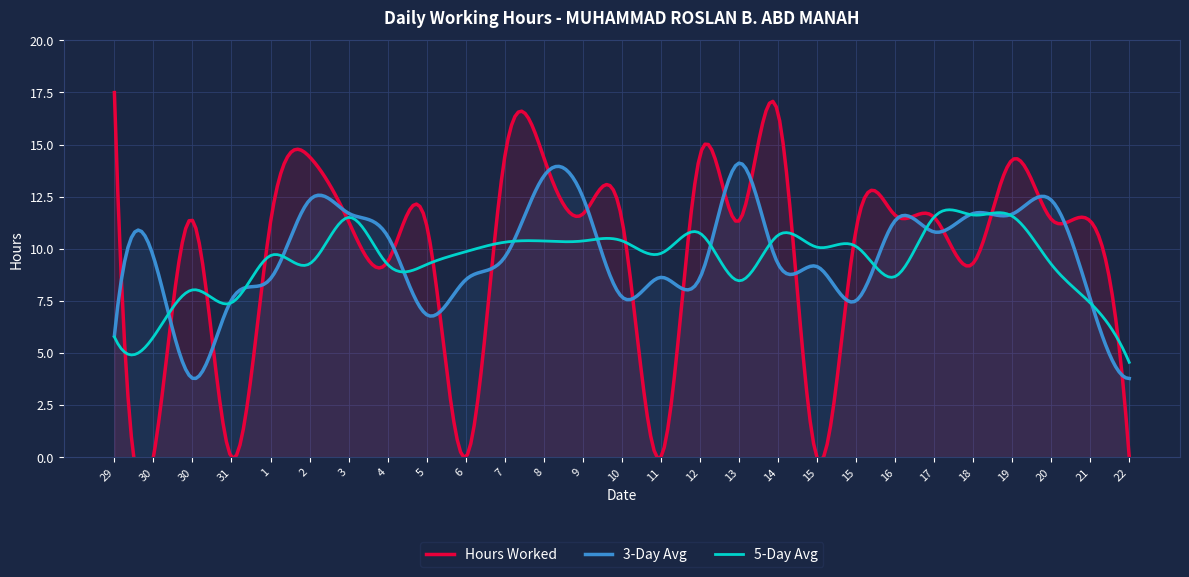

Rank the categories by value from lowest to highest.

30, 31, 6, 11, 15, 22, 18, 4, 15, 5, 1, 3, 13, 21, 30, 10, 20, 17, 16, 9, 19, 8, 7, 2, 12, 14, 29